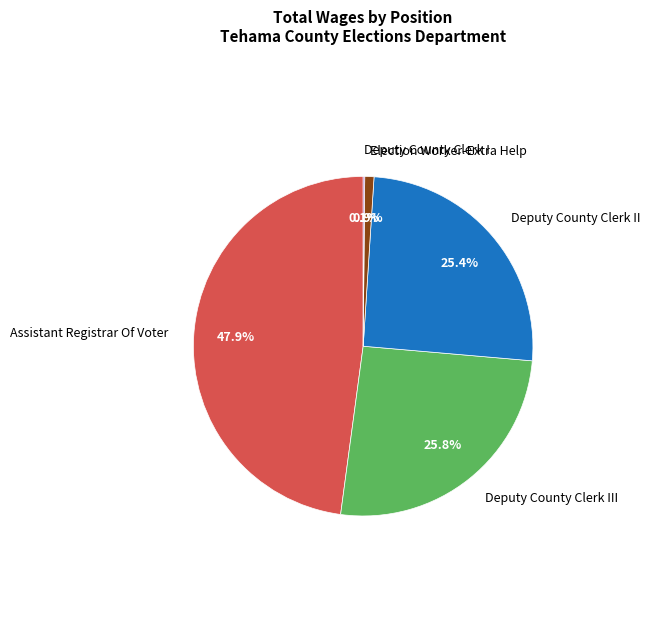

Does any single category account for the majority?

No